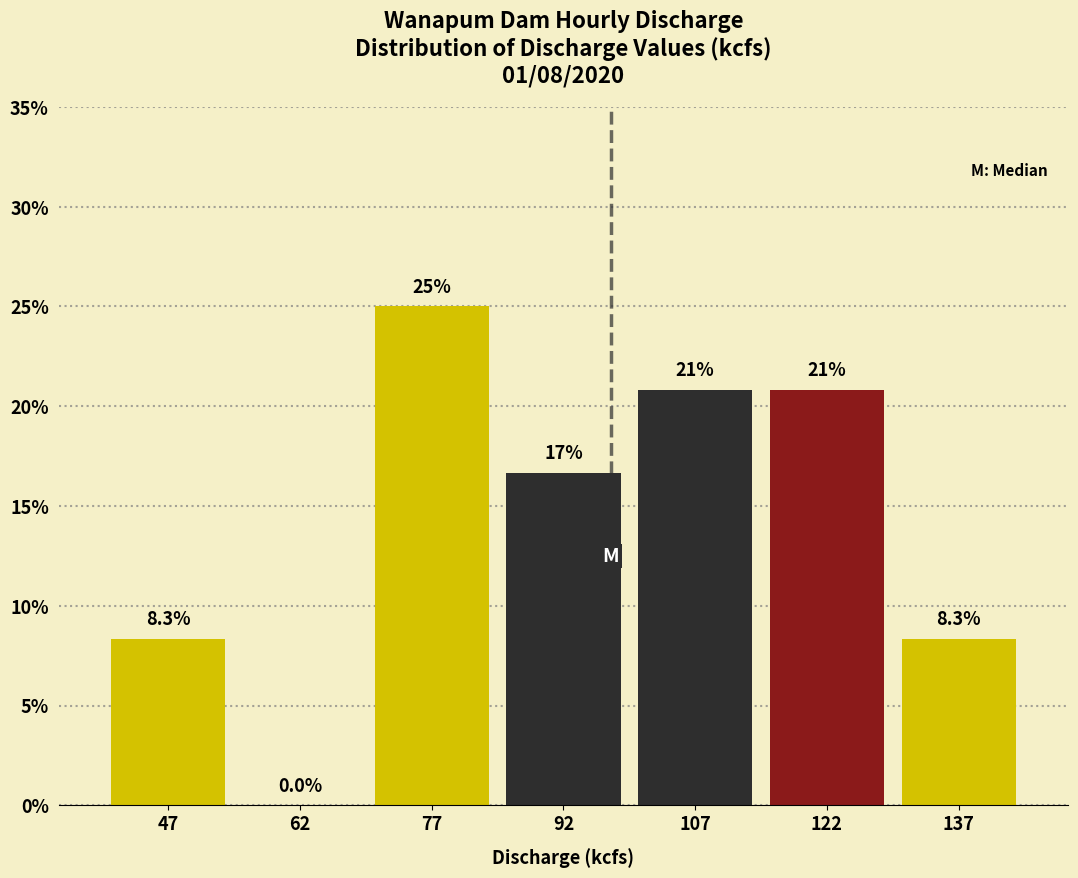

Over which range of the x-axis is the bar tallest?

70 to 85